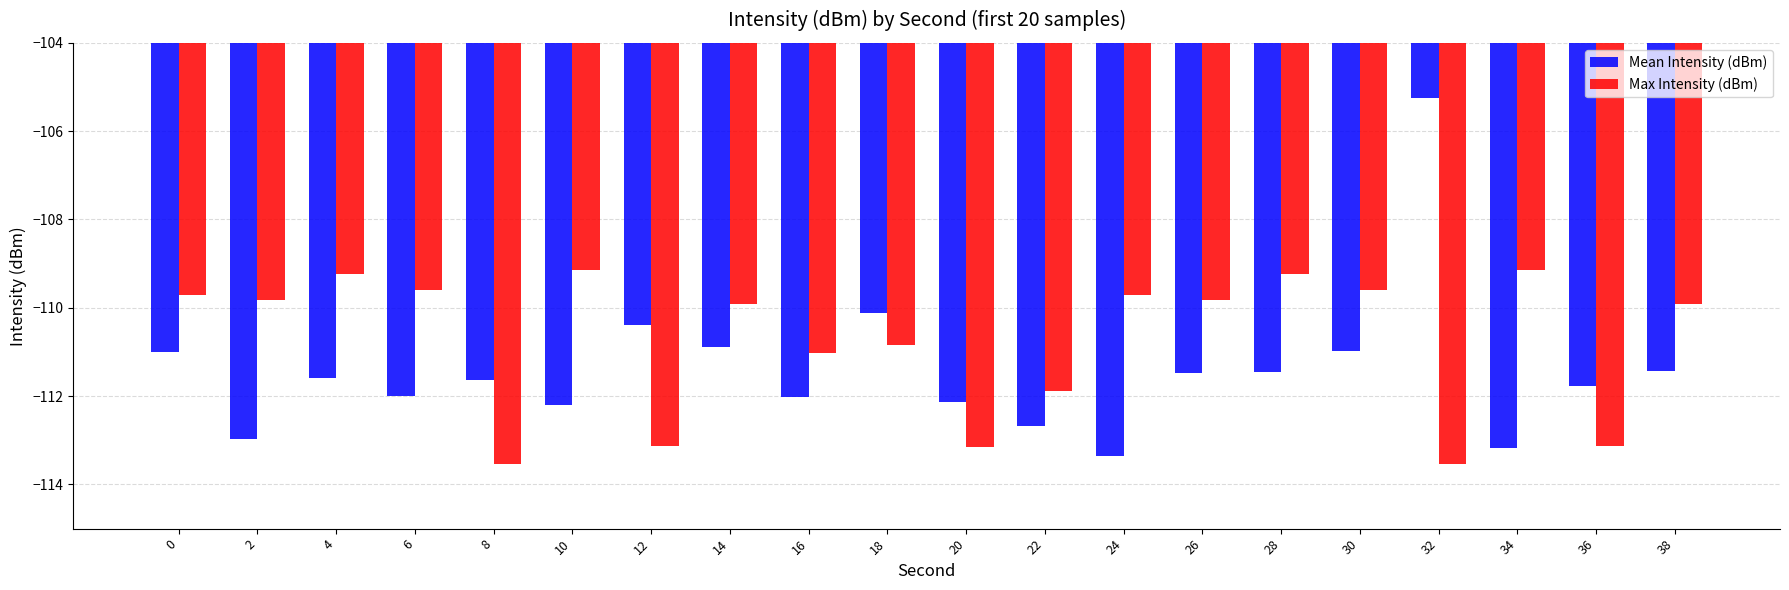

What is the difference between the second highest and minimum values in the Max Intensity (dBm) series?

4.4